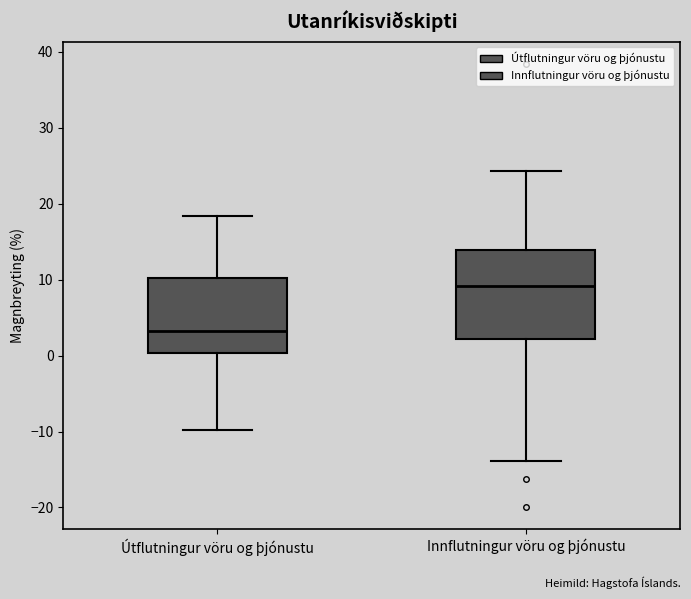

Which box's median line is the lowest?

Útflutningur vöru og þjónustu